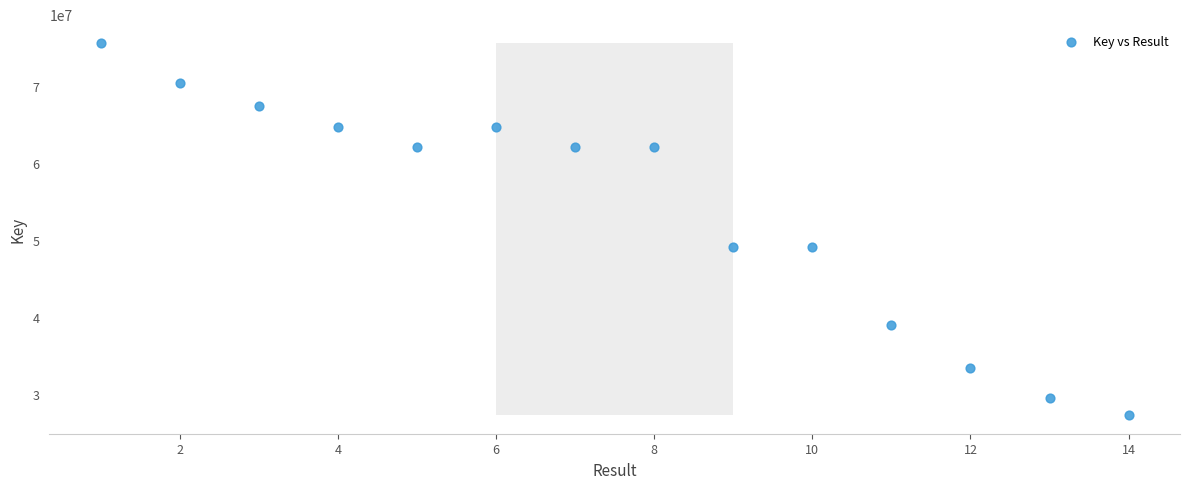

What is the range of Y values (max minus min)?

48255167